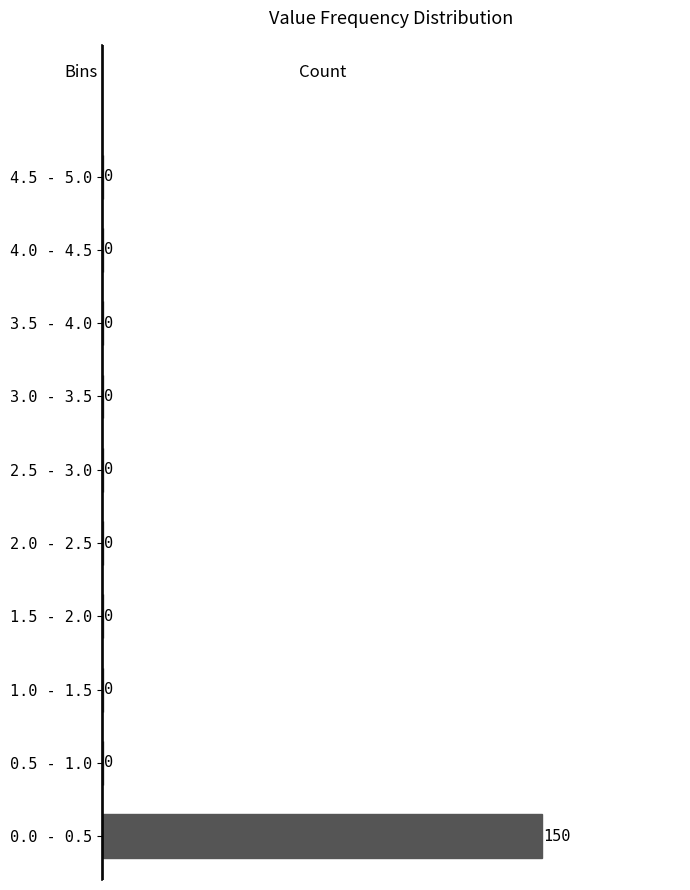

Reading top to bottom, what are all the values shown in this chart?

4.5 - 5.0=0	4.0 - 4.5=0	3.5 - 4.0=0	3.0 - 3.5=0	2.5 - 3.0=0	2.0 - 2.5=0	1.5 - 2.0=0	1.0 - 1.5=0	0.5 - 1.0=0	0.0 - 0.5=150